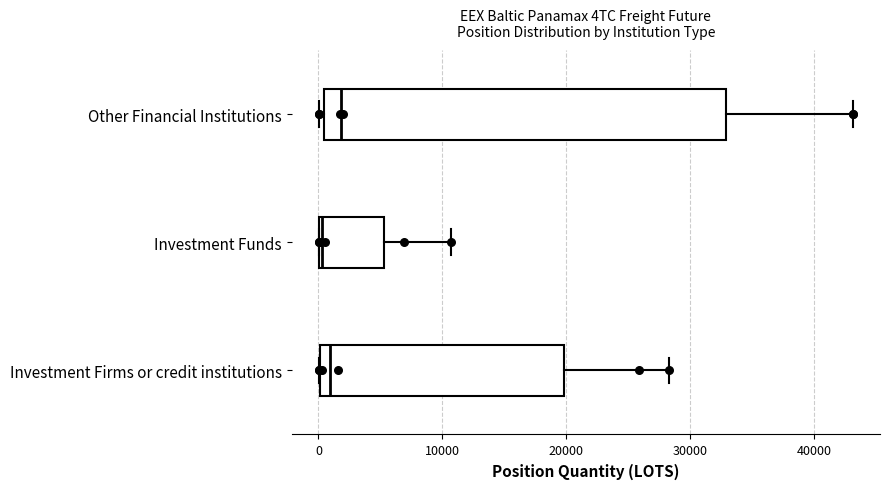

Reading bottom to top, transcribe this box plot: for each box, give where its median line is, the range the box spans, and where its two whiskers end, as read against the x-axis. The values are not printed on the chart, so give them approximately, as read against the axis.

Investment Firms or credit institutions: median 1000, box 0 to 20000, whiskers 0 to 28000
Investment Funds: median 0, box 0 to 5000, whiskers 0 to 11000
Other Financial Institutions: median 2000, box 0 to 33000, whiskers 0 (just left of the box's left edge) to 43000